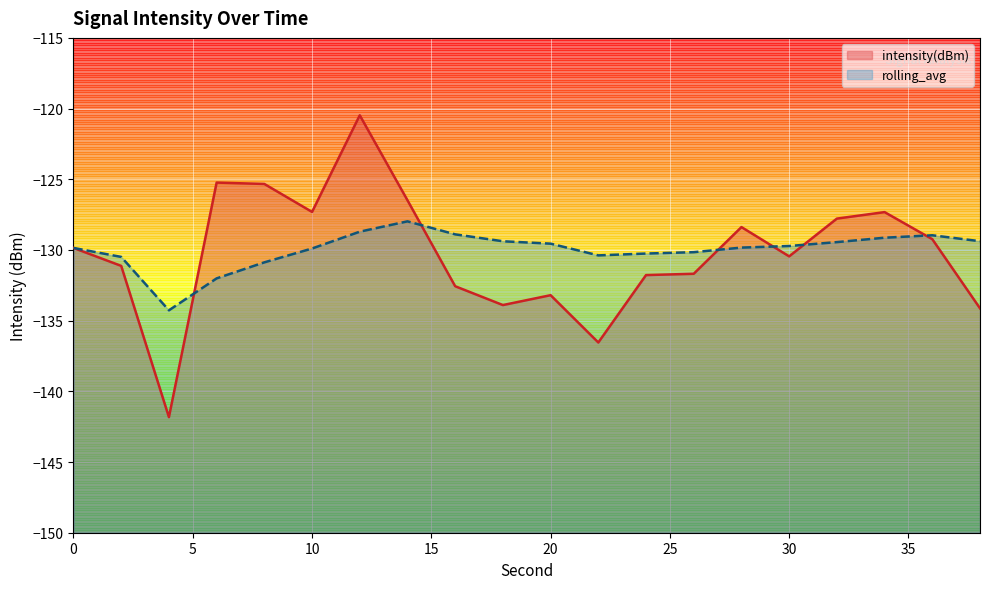

How many values in the intensity(dBm) series exceed -129?

8